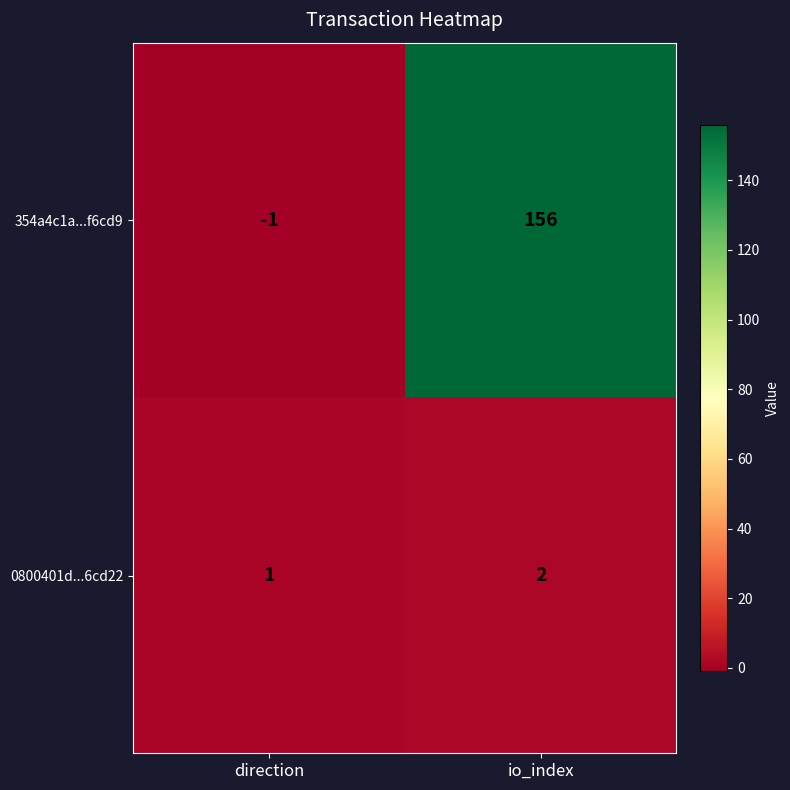

List the series in order of their overall mean, lowest first.

0800401d...6cd22, 354a4c1a...f6cd9